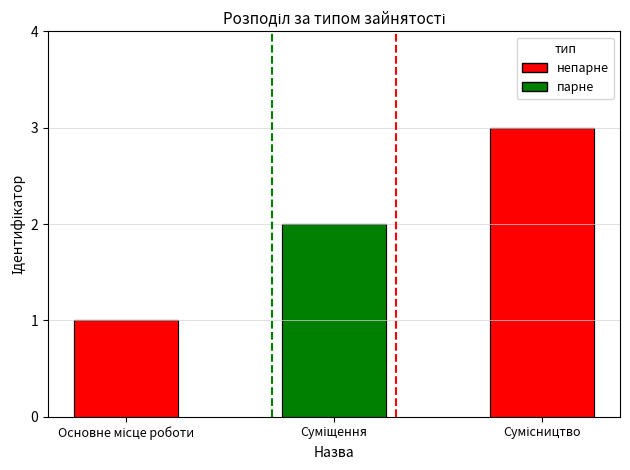

What is the value of the 2nd bar from the left?

2